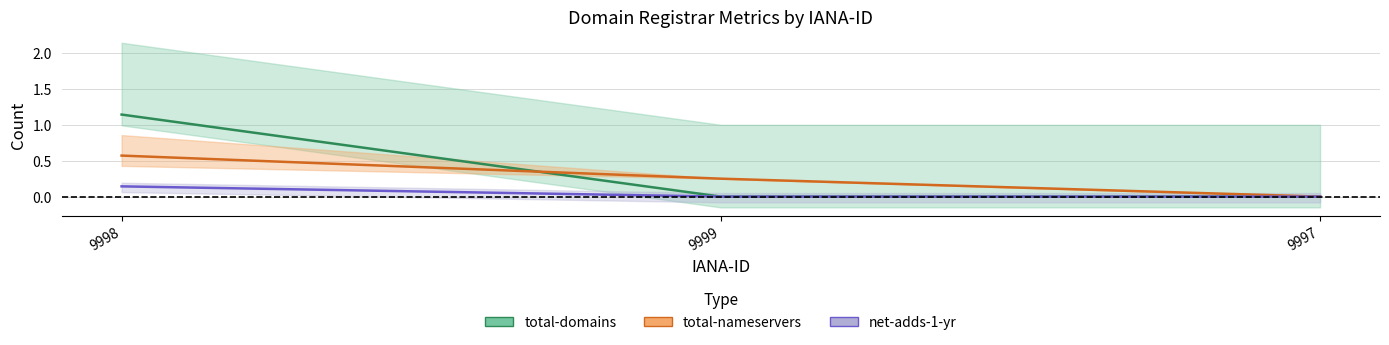

What position from the right is 9997?

1